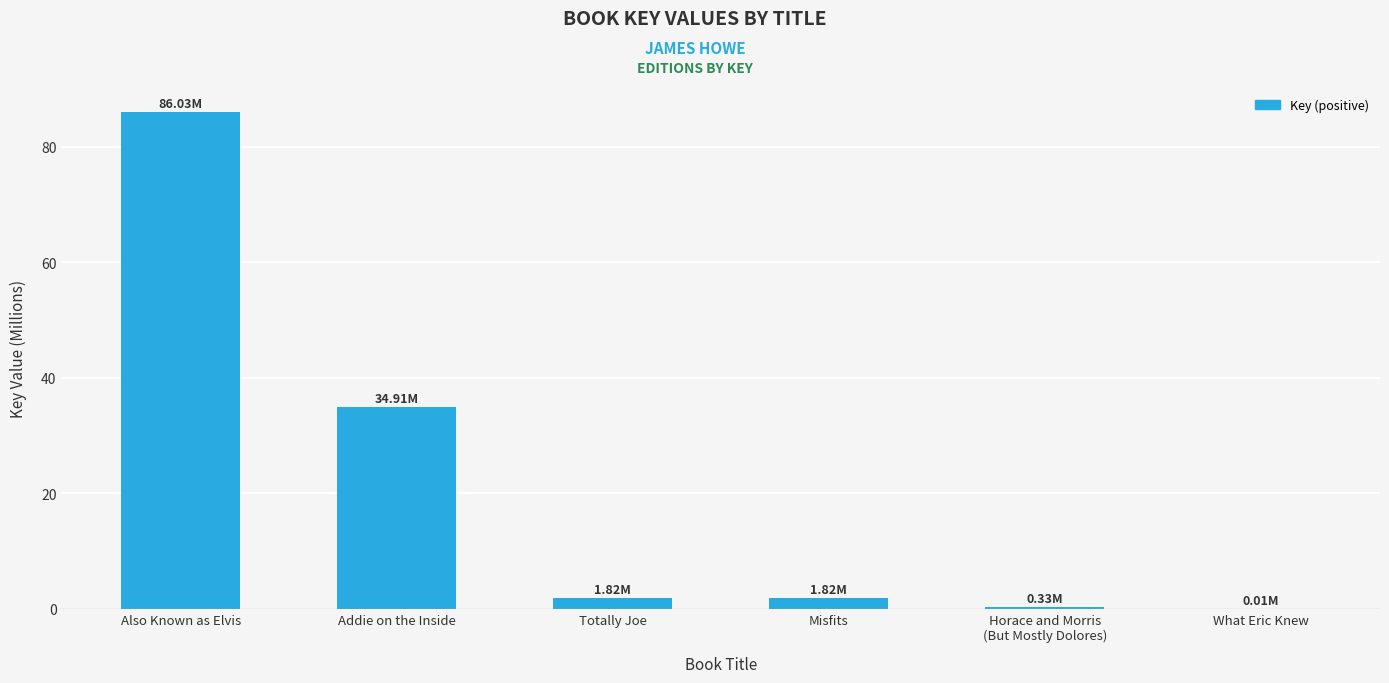

Read the value at Horace and Morris
(But Mostly Dolores).

0.3